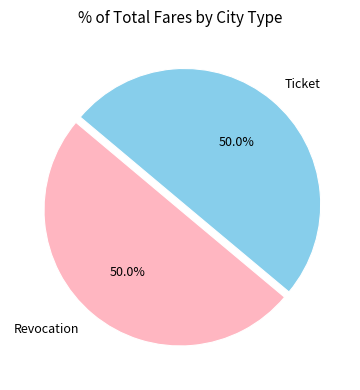

To the nearest percent, what is the combined percentage of Revocation and Ticket?

100%